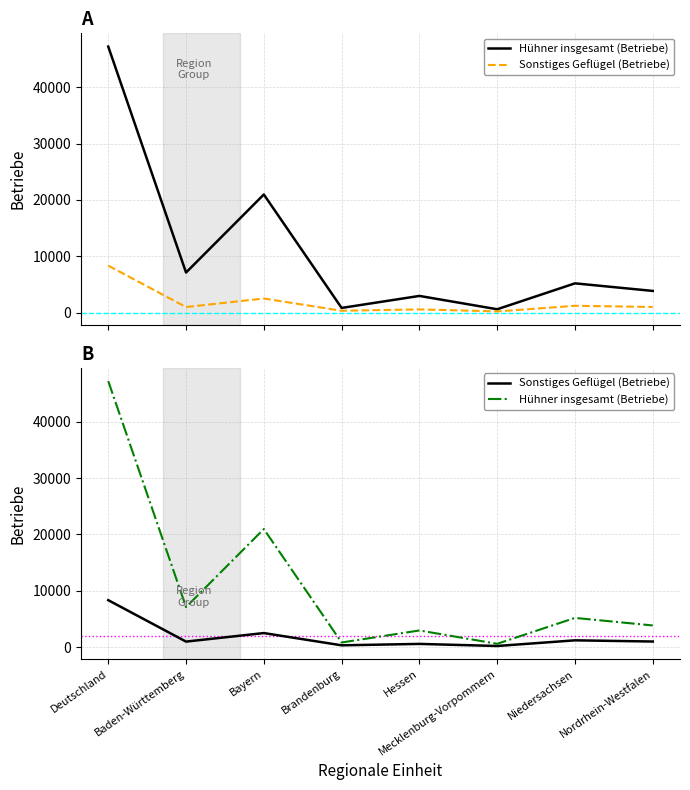

Which has a higher value, Baden-Württemberg or Mecklenburg-Vorpommern?

Baden-Württemberg